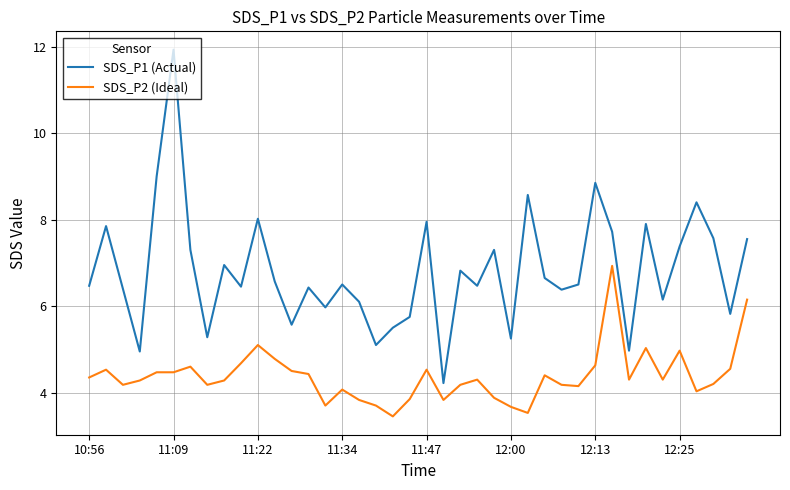

List the series in order of their peak value, lowest first.

SDS_P2 (Ideal), SDS_P1 (Actual)